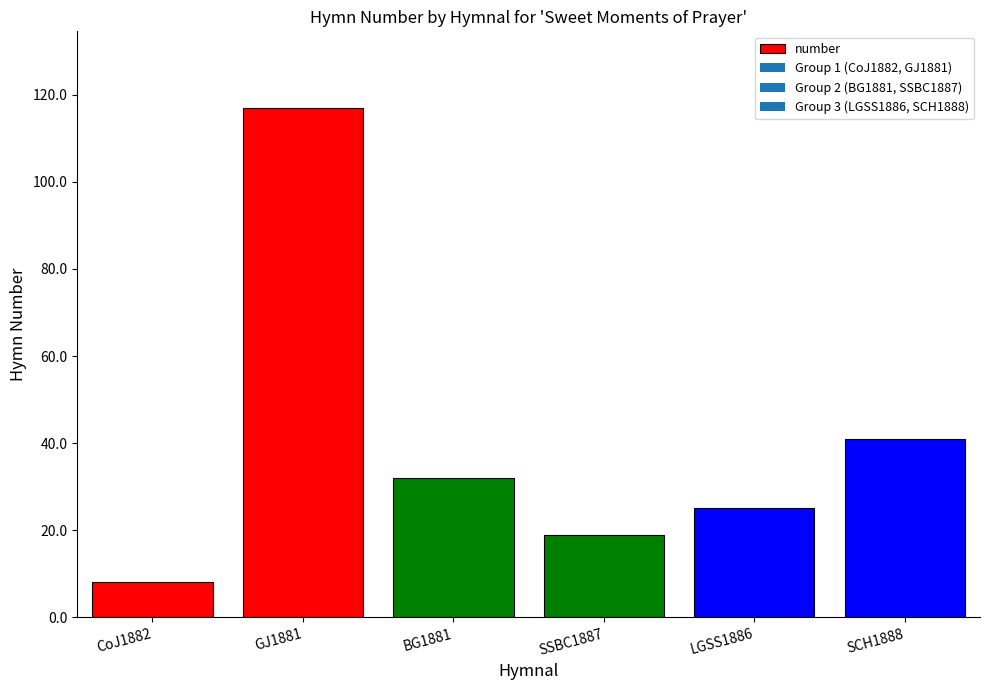

How many bars are there in total?

6